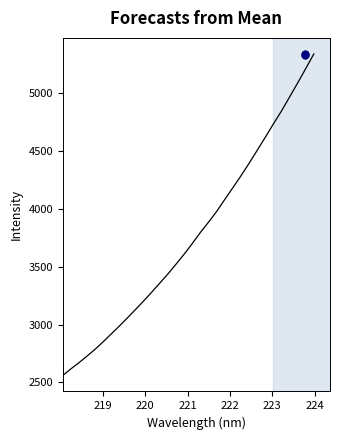

What is the difference between the maximum and minimum values?

2777.8